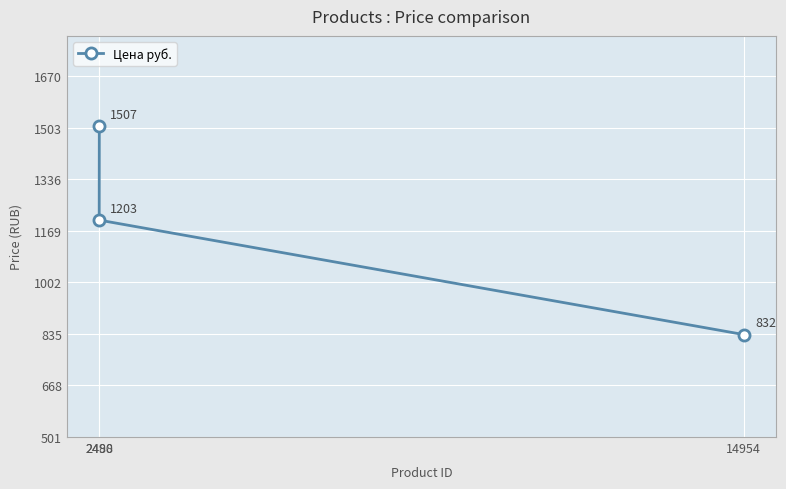

What is the sum of all values?

3542